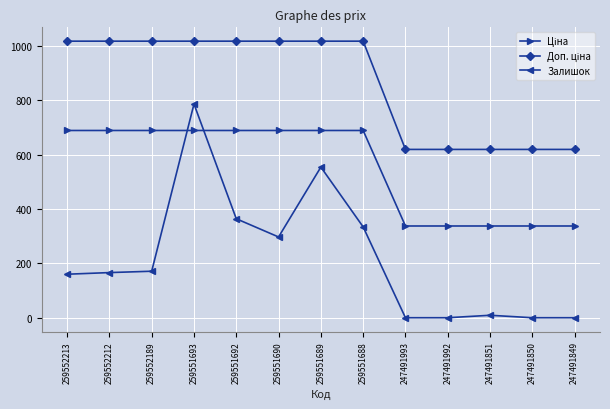

Does the chart display data point markers on the line(s)?

Yes